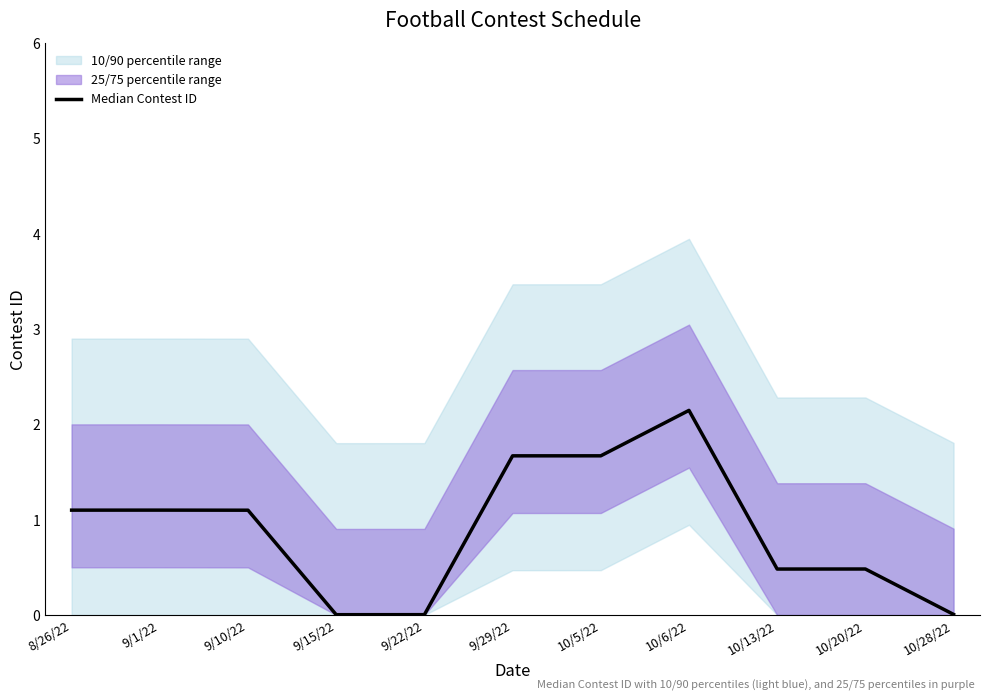

Which label corresponds to the largest value in the chart?

10/6/22